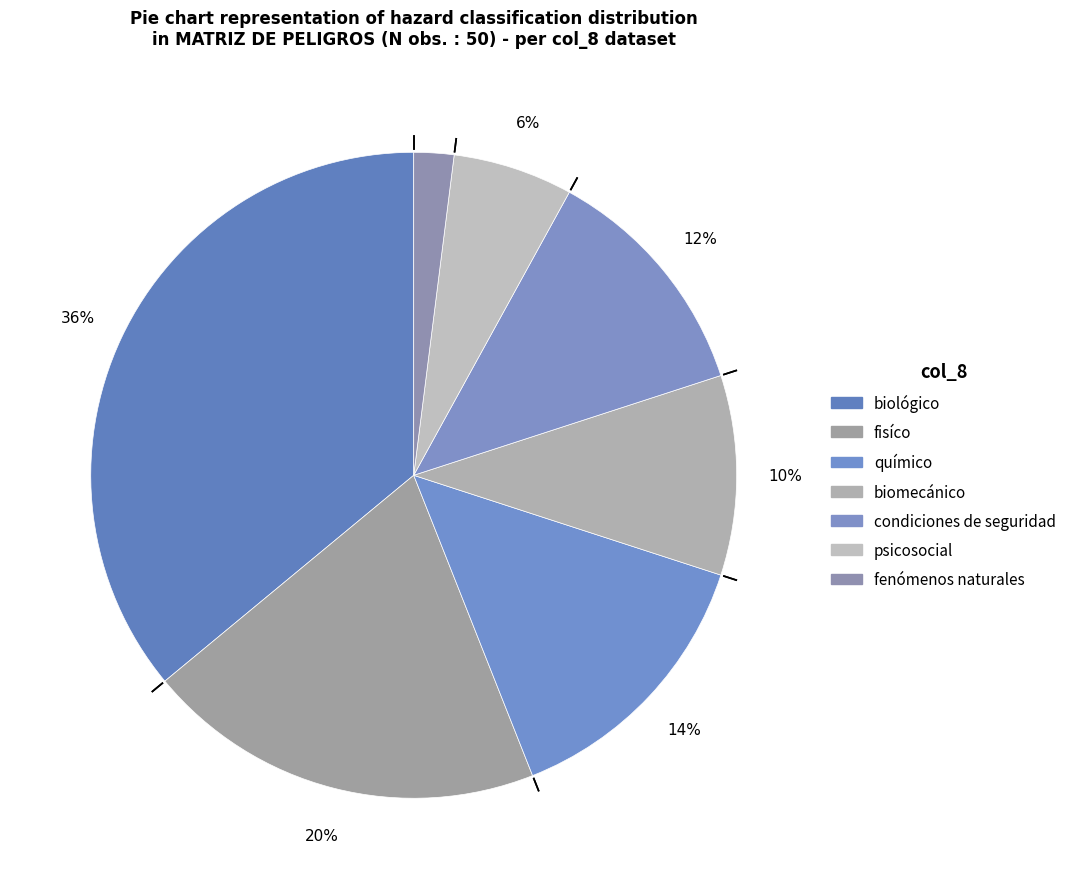

Which category has the smallest portion of the pie?

fenómenos naturales